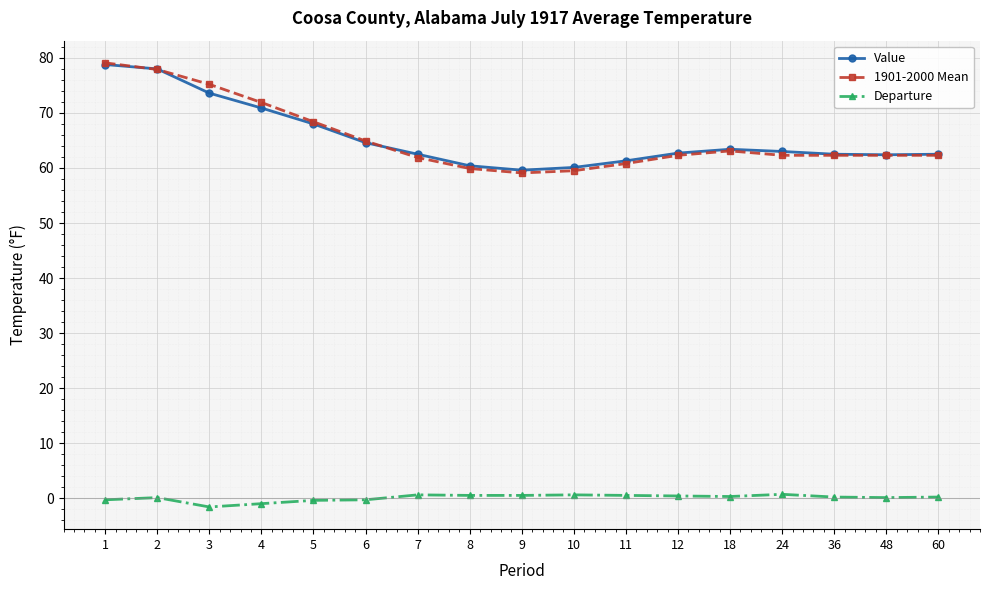

Between 5 and 60, which series saw the biggest shift?

1901-2000 Mean